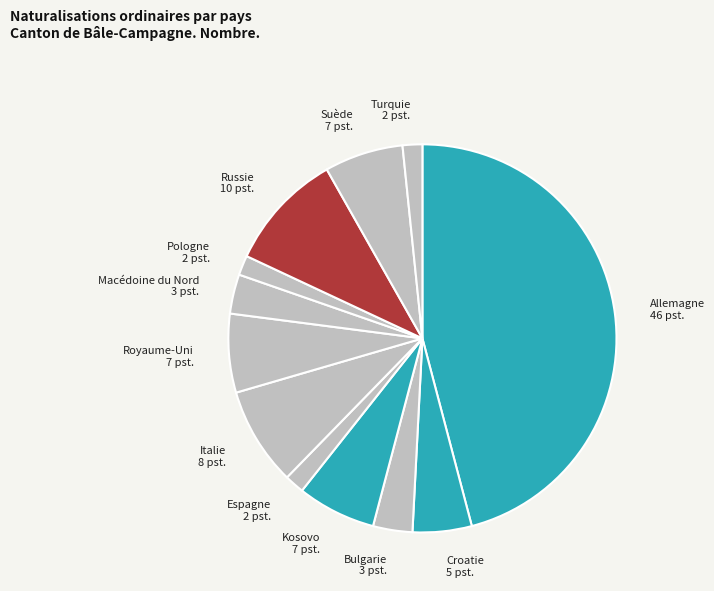

Which has a higher value, Croatie 5 pst. or Kosovo 7 pst.?

Kosovo 7 pst.